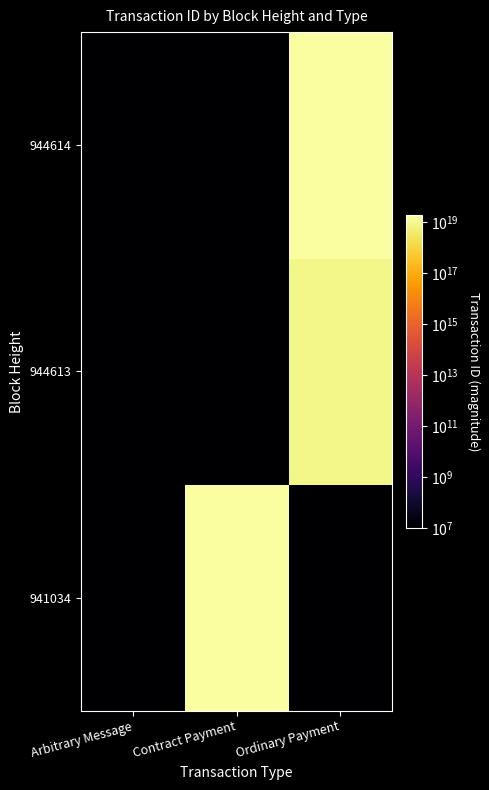

Which label corresponds to the smallest value in the chart?

Arbitrary Message